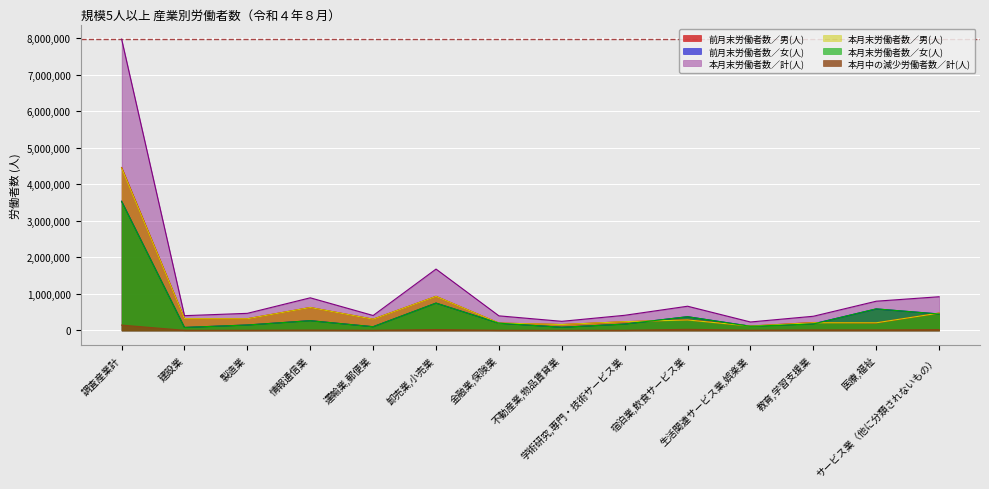

Which series has the largest range (max minus min)?

本月末労働者数／計(人)